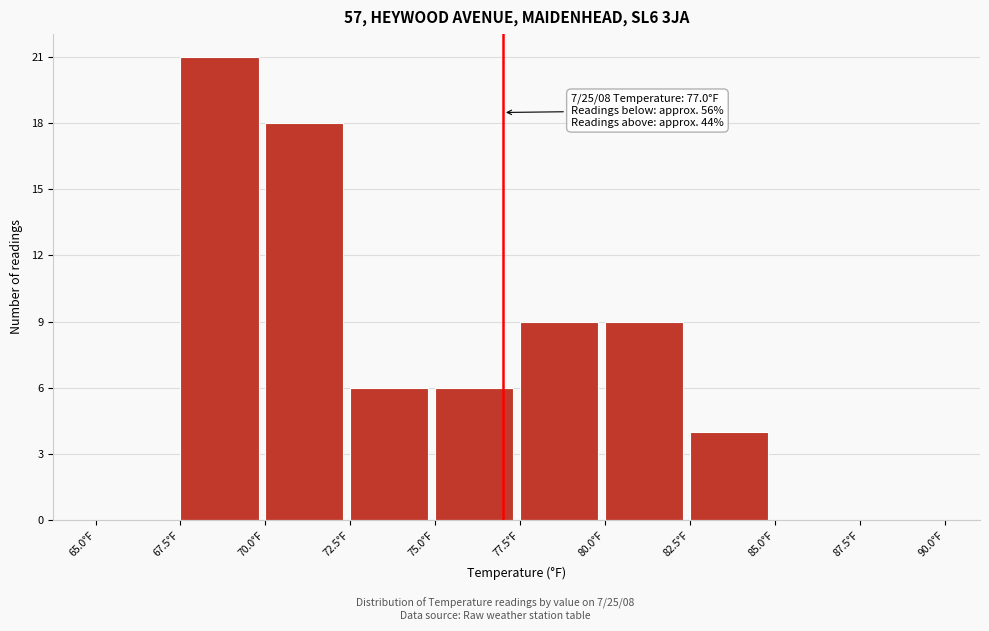

Over which range of the x-axis is the bar tallest?

67.5 to 70.0